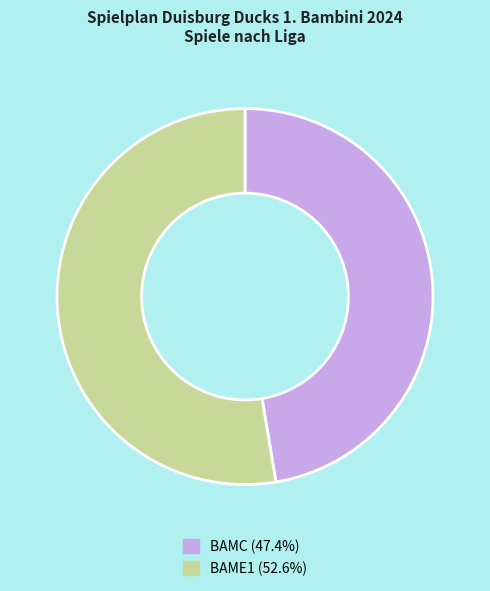

Rank the categories by value from highest to lowest.

BAME1, BAMC